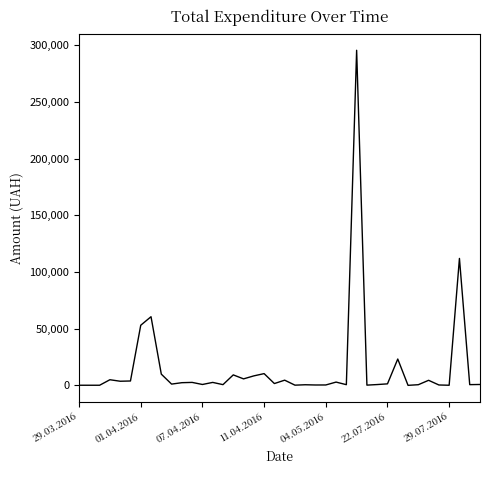

What is the difference between the maximum and minimum values?

295627.4